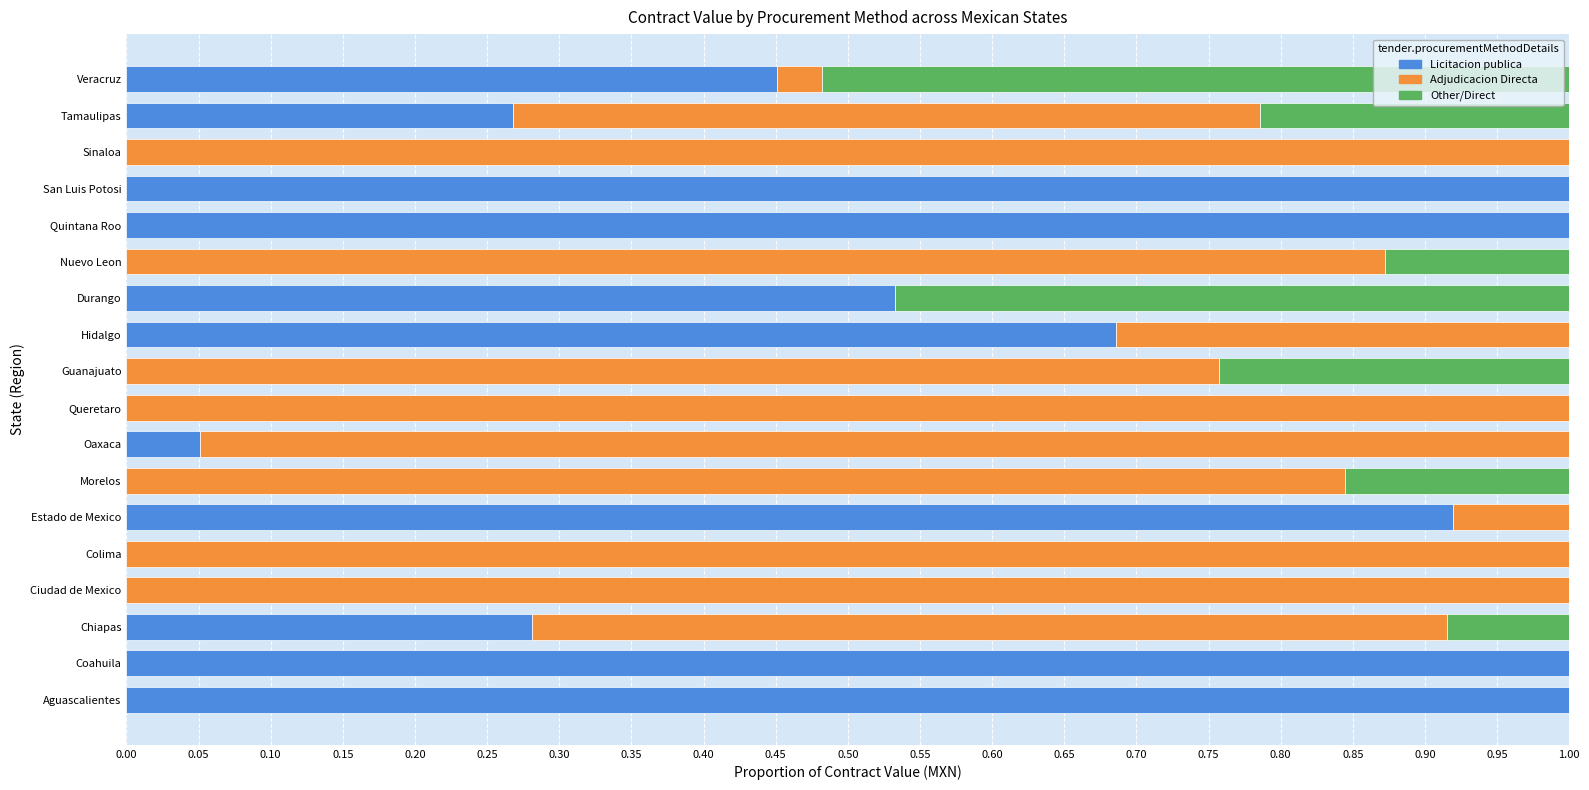

What is the total value across all series at Veracruz?

1.0